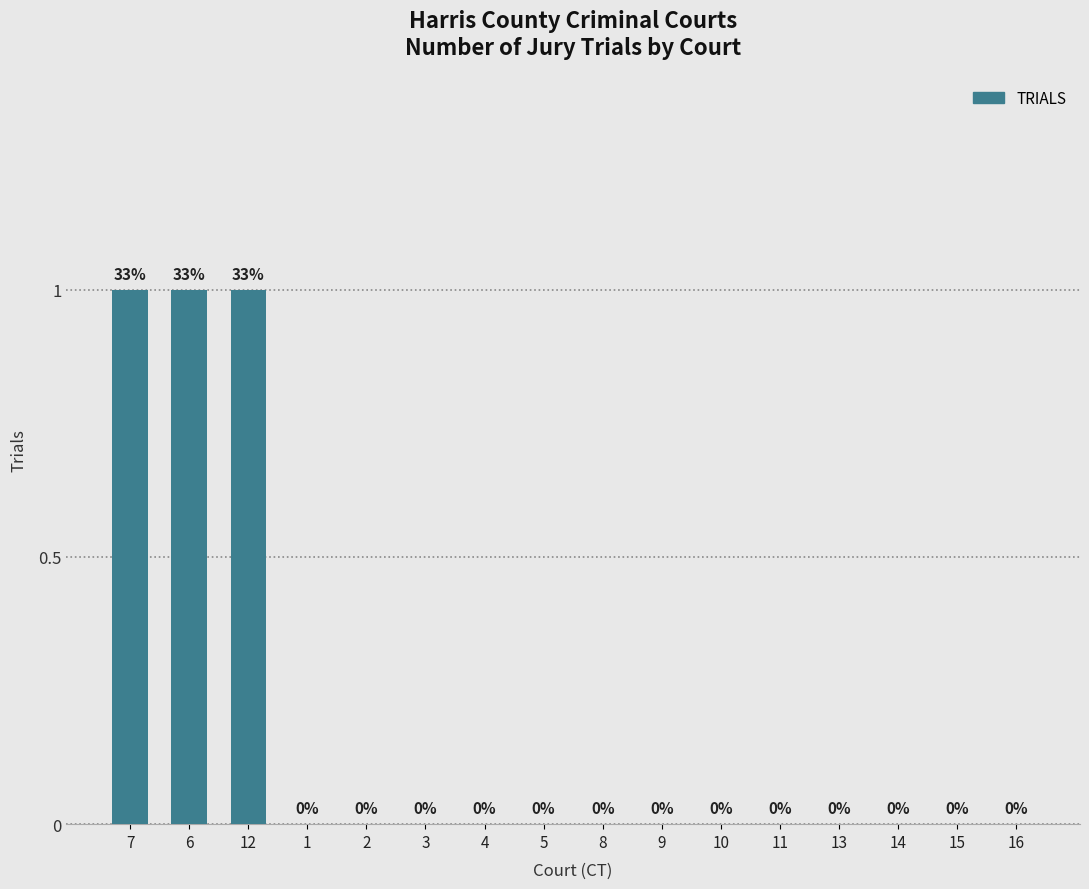

The chart shows a value of 0 at 11. True or false?

True